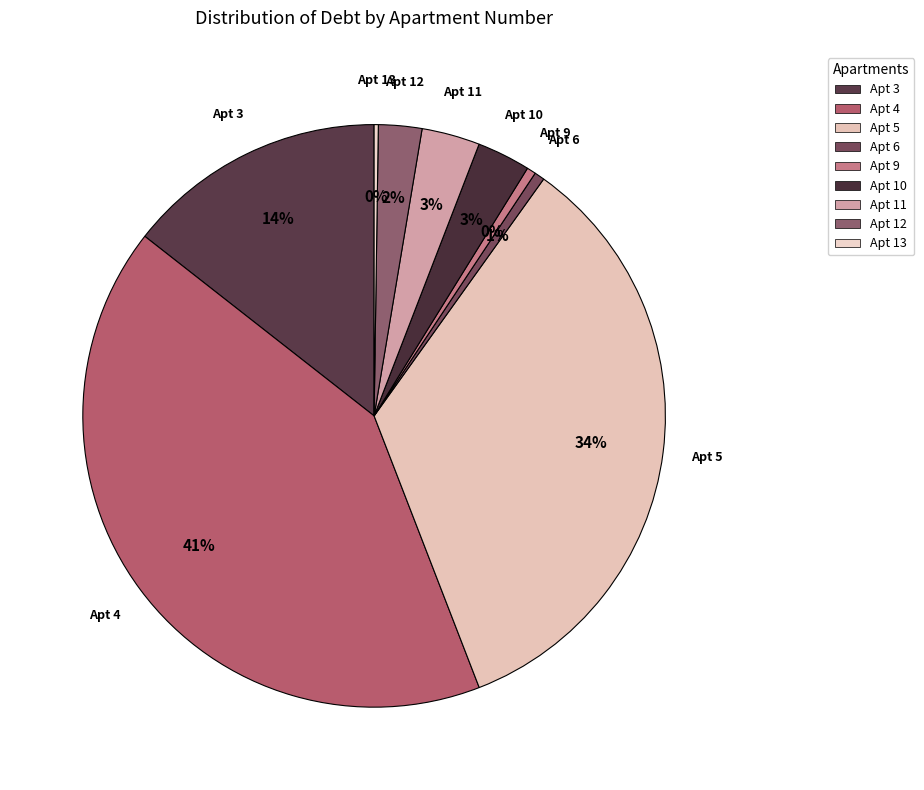

True or false: Apt 5 accounts for 34% of the total.

True